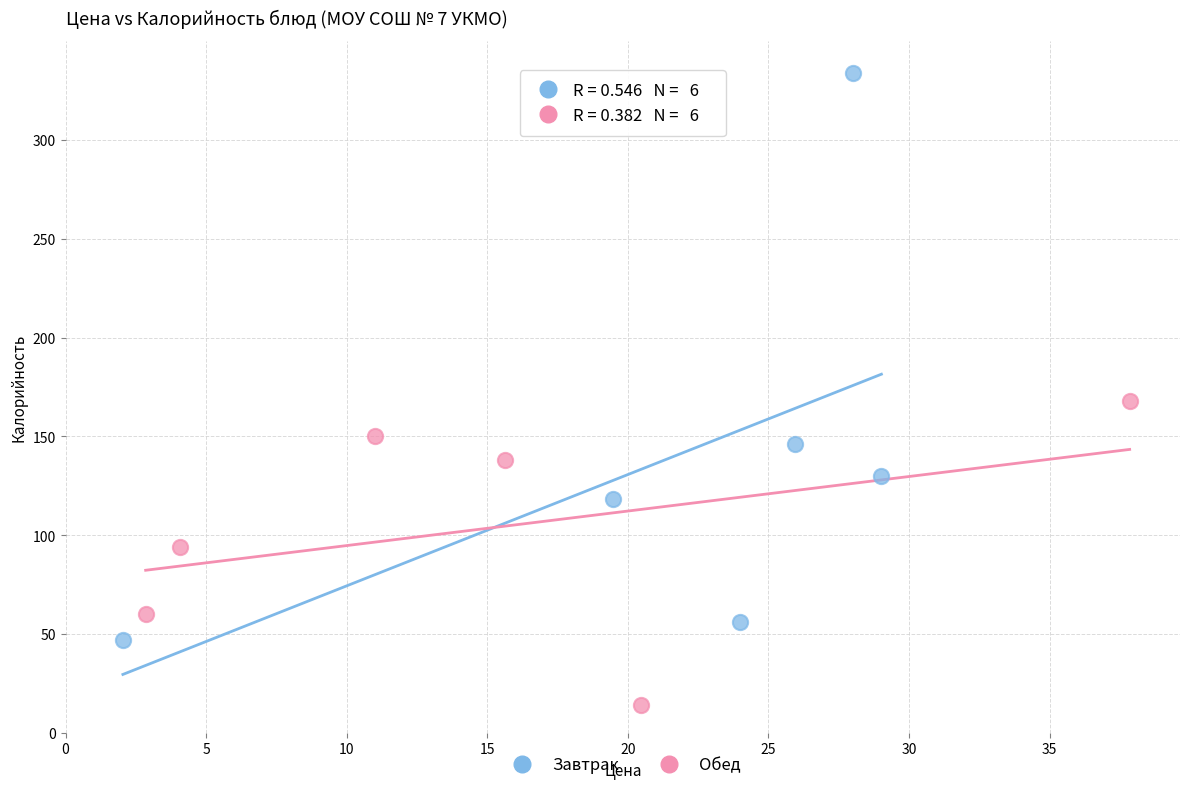

Which series has the widest spread of Y values?

Завтрак